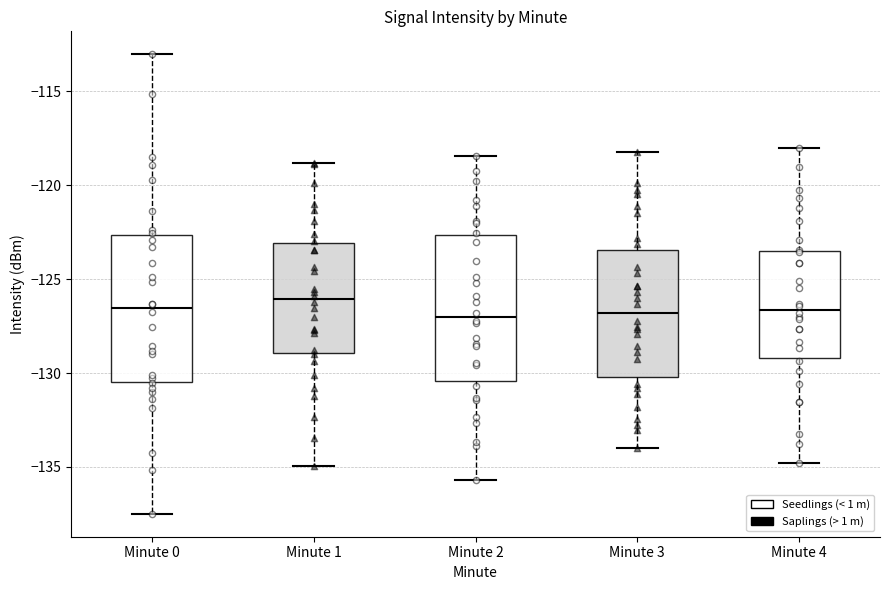

Reading left to right, transcribe this box plot: for each box, give where its median line is, the range the box spans, and where its two whiskers end, as read against the y-axis. The values are not printed on the chart, so give them approximately, as read against the axis.

Minute 0: median -126.5, box -130.5 to -122.5, whiskers -137.5 to -113.0
Minute 1: median -126.0, box -129.0 to -123.0, whiskers -135.0 to -119.0
Minute 2: median -127.0, box -130.5 to -122.5, whiskers -135.5 to -118.5
Minute 3: median -127.0, box -130.0 to -123.5, whiskers -134.0 to -118.0
Minute 4: median -126.5, box -129.0 to -123.5, whiskers -135.0 to -118.0